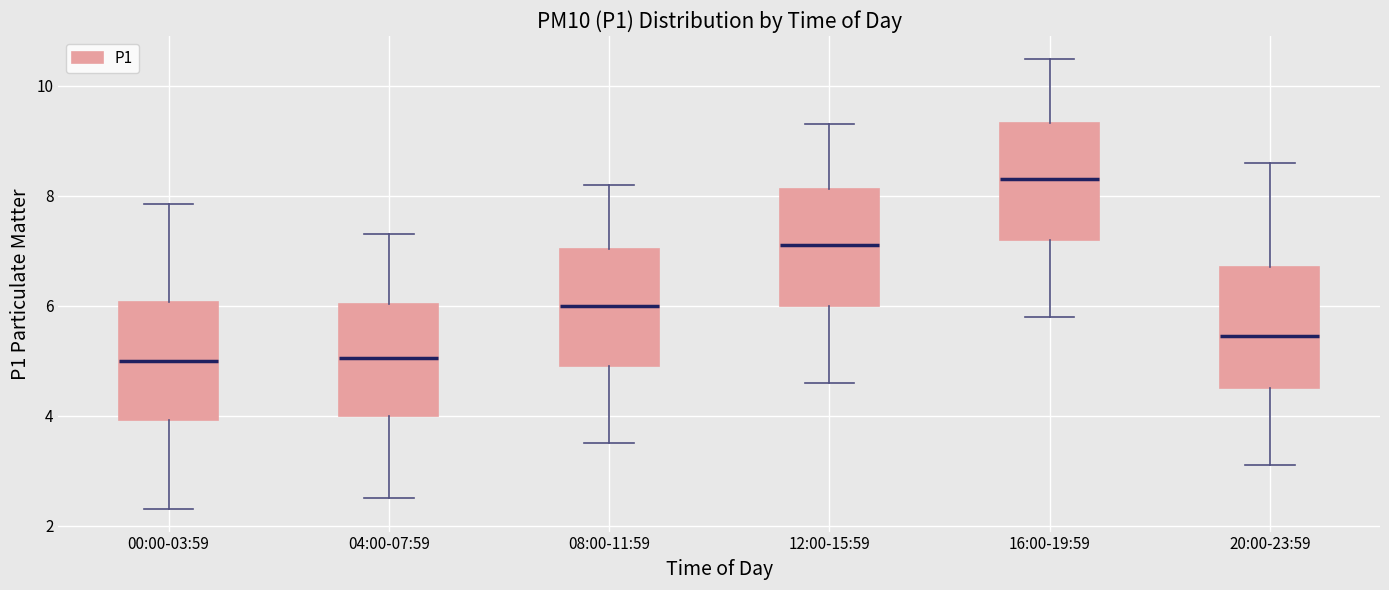

Reading left to right, transcribe this box plot: for each box, give where its median line is, the range the box spans, and where its two whiskers end, as read against the y-axis. The values are not printed on the chart, so give them approximately, as read against the axis.

00:00-03:59: median 5.0, box 4.0 to 6.0, whiskers 2.4 to 7.8
04:00-07:59: median 5.0, box 4.0 to 6.0, whiskers 2.6 to 7.4
08:00-11:59: median 6.0, box 5.0 to 7.0, whiskers 3.6 to 8.2
12:00-15:59: median 7.2, box 6.0 to 8.2, whiskers 4.6 to 9.4
16:00-19:59: median 8.4, box 7.2 to 9.4, whiskers 5.8 to 10.6
20:00-23:59: median 5.4, box 4.6 to 6.8, whiskers 3.2 to 8.6